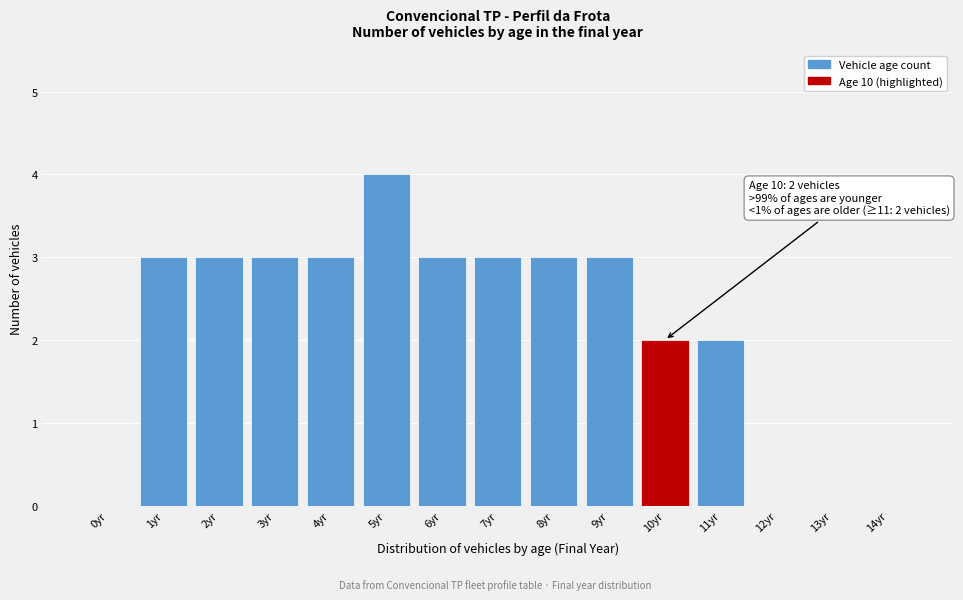

Reading left to right, list all the values displayed in this chart.

0yr=0	1yr=3	2yr=3	3yr=3	4yr=3	5yr=4	6yr=3	7yr=3	8yr=3	9yr=3	10yr=2	11yr=2	12yr=0	13yr=0	14yr=0